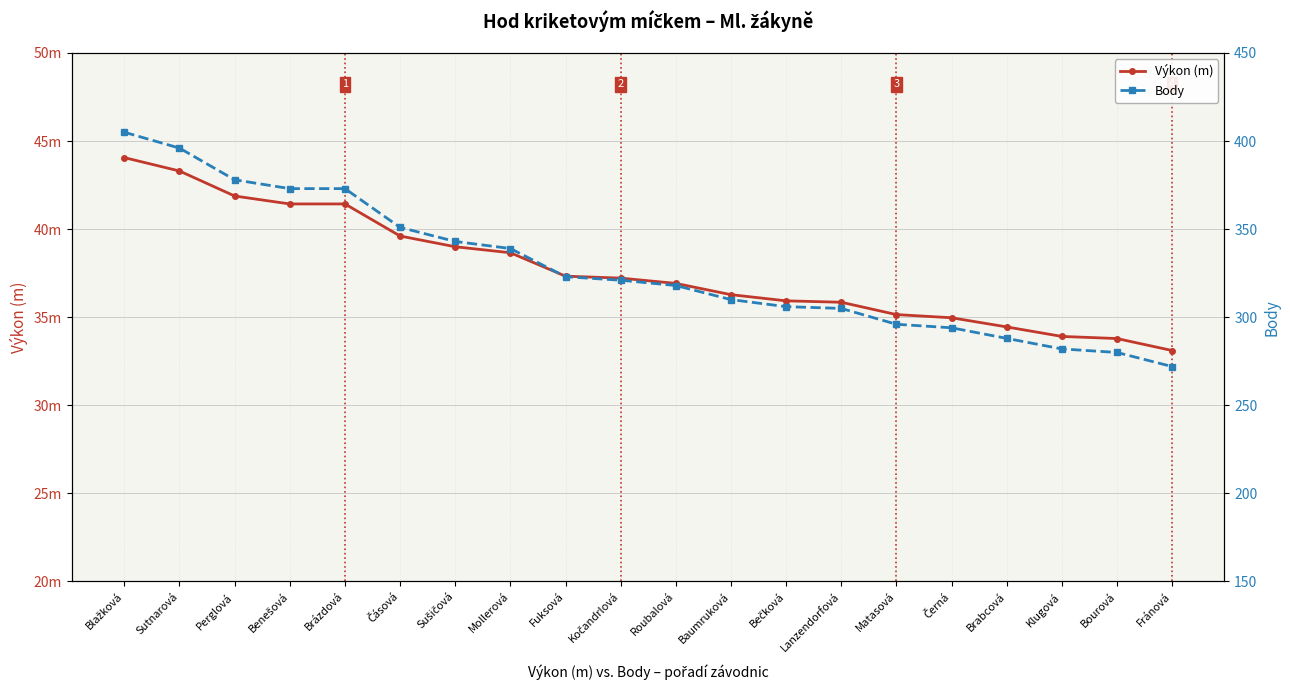

The Výkon (m) series shows 39.6 at Čásová. True or false?

True